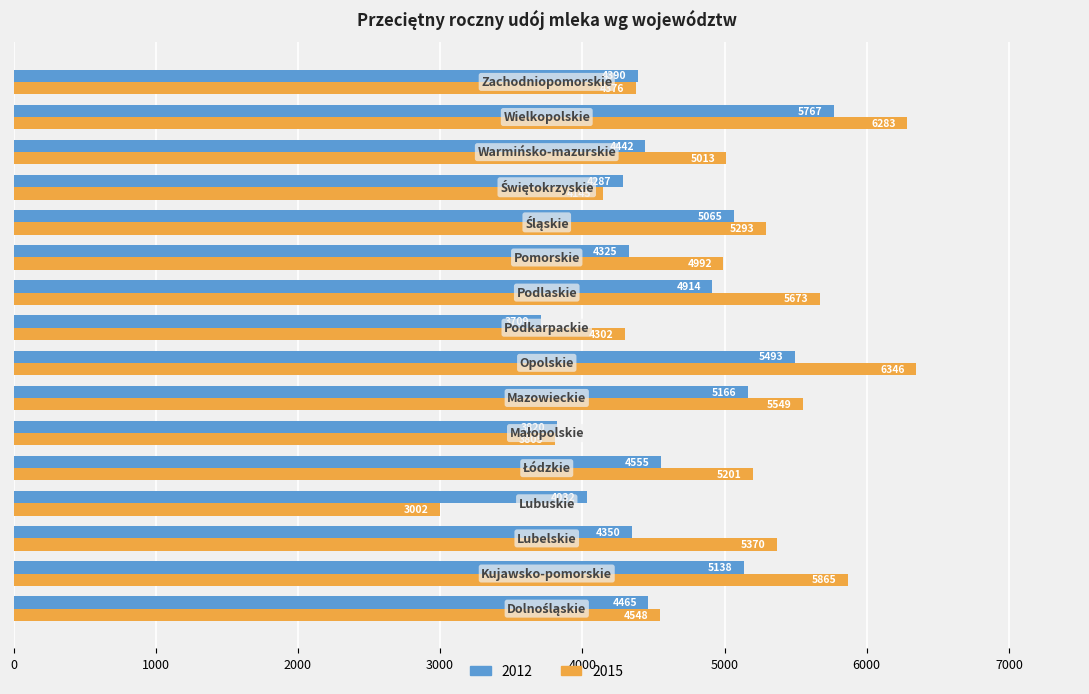

Which series has the widest spread of values?

2015